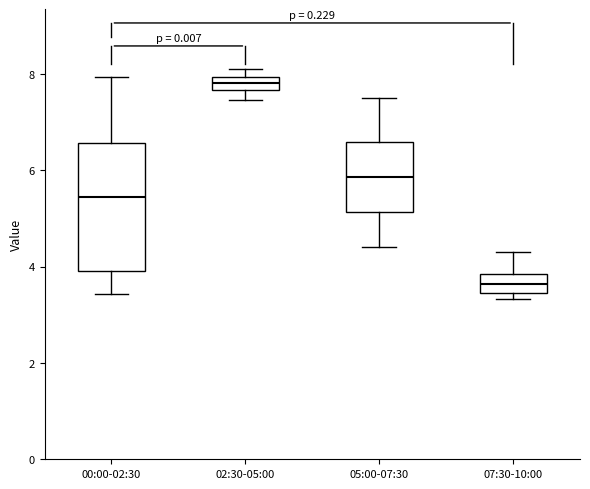

Where does the upper whisker of the box for 05:00-07:30 end on the y-axis? The values are not printed on the chart, so give them approximately, as read against the axis.

7.6